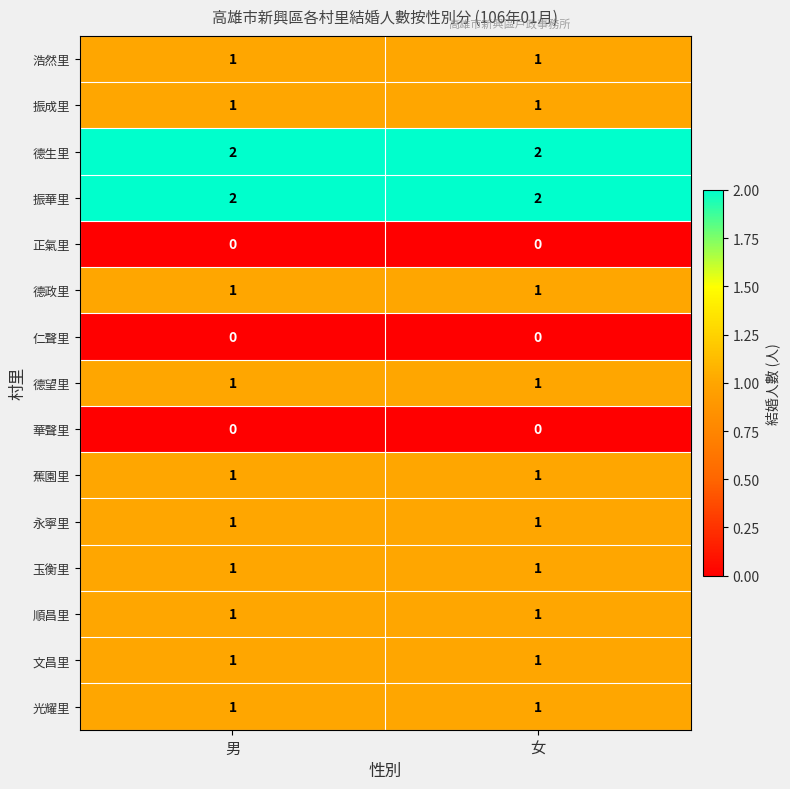

At how many categories does at least one series exceed 0?

2